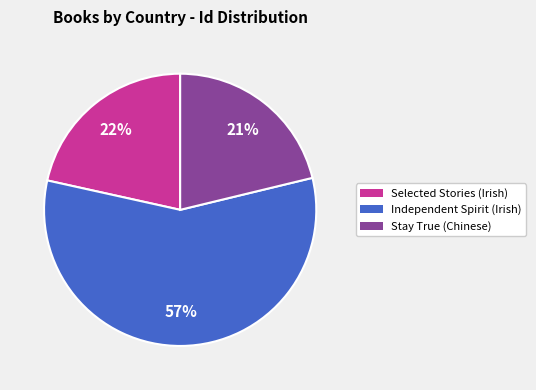

To the nearest percent, what is the average slice percentage?

33%